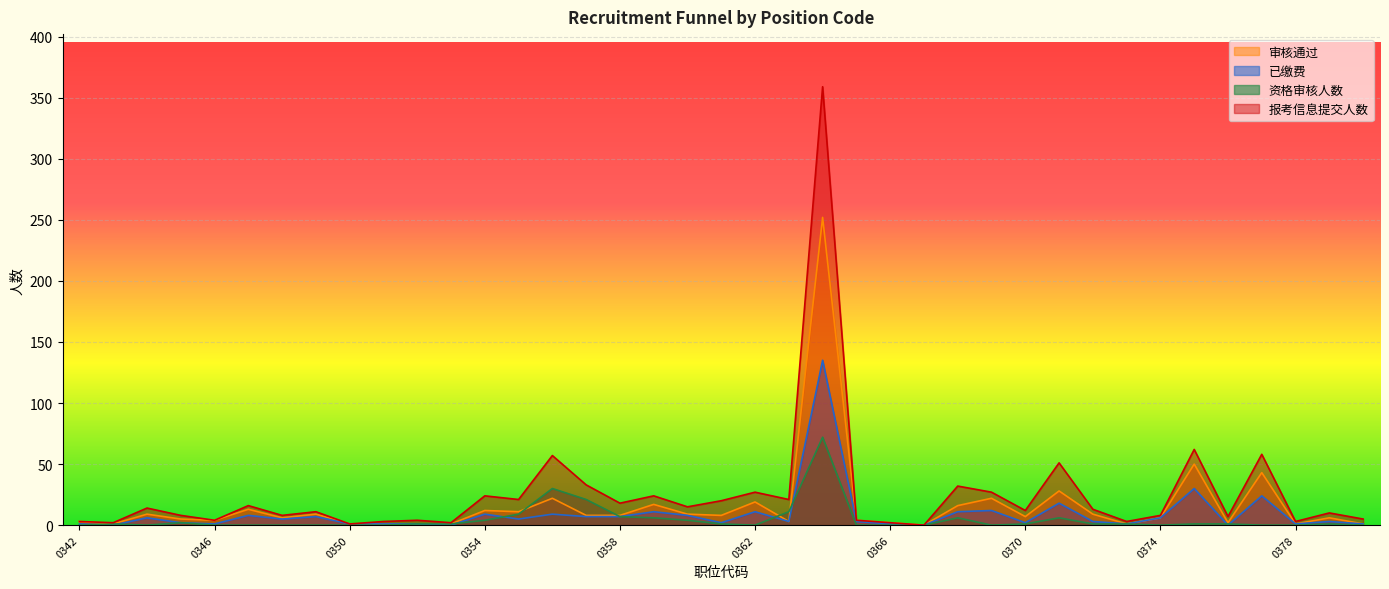

What is the total value across all series at 0374?

20